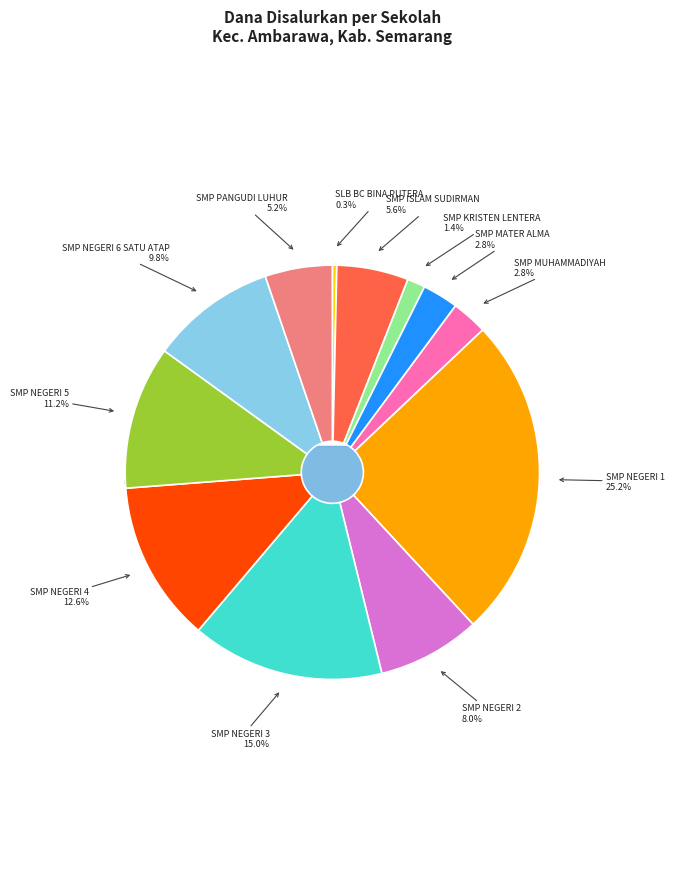

Does SMP KRISTEN LENTERA AMBARAWA represent more than half of the total?

No